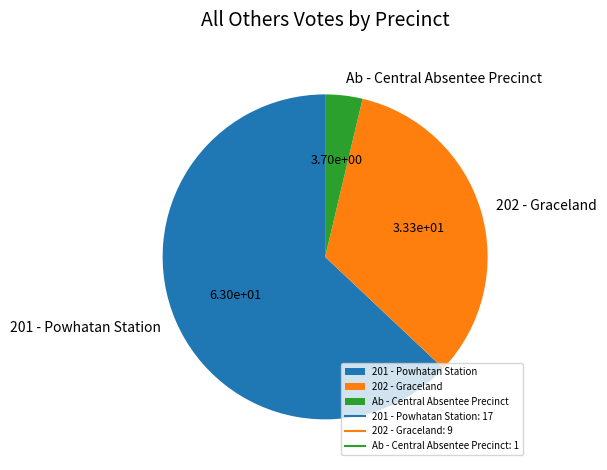

Is the sum of 201 - Powhatan Station and Ab - Central Absentee Precinct greater than half?

Yes